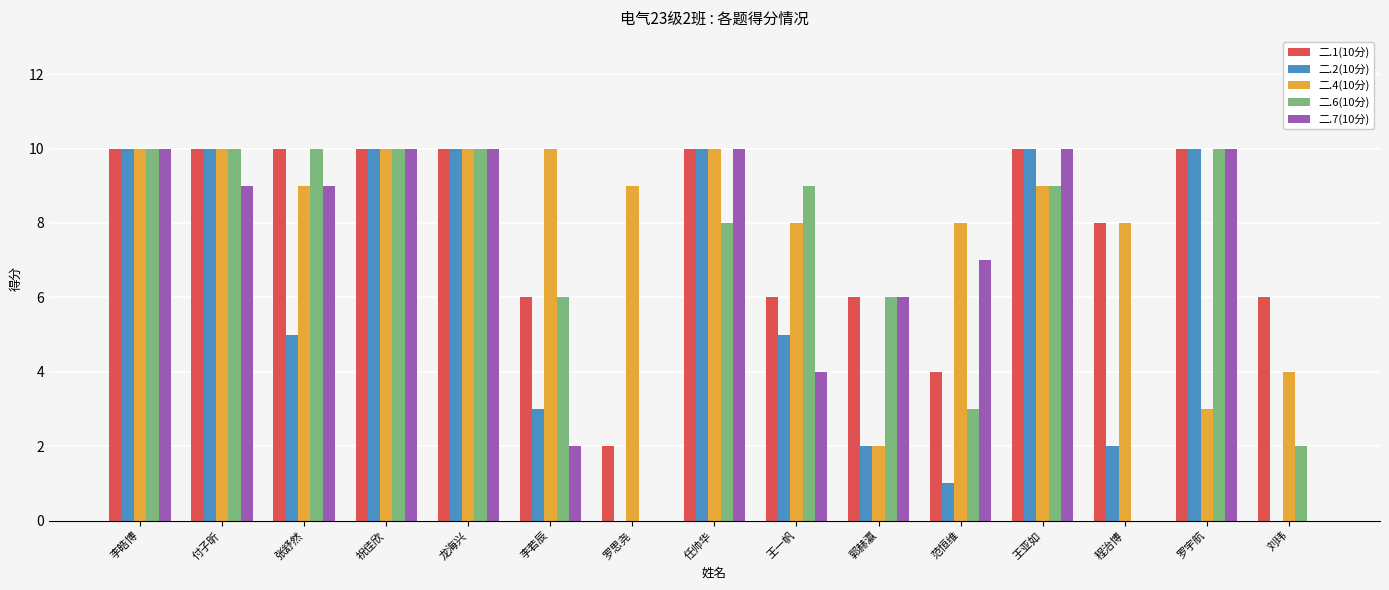

True or false: 二.2(10分) has a value of 15 at 李皓博.

False